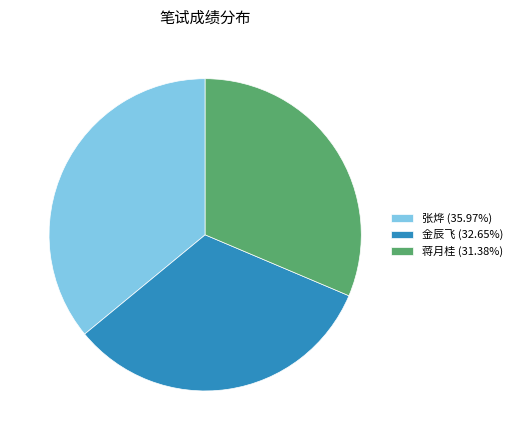

Combined, do 张烨 (35.97%) and 金辰飞 (32.65%) account for over 50%?

Yes